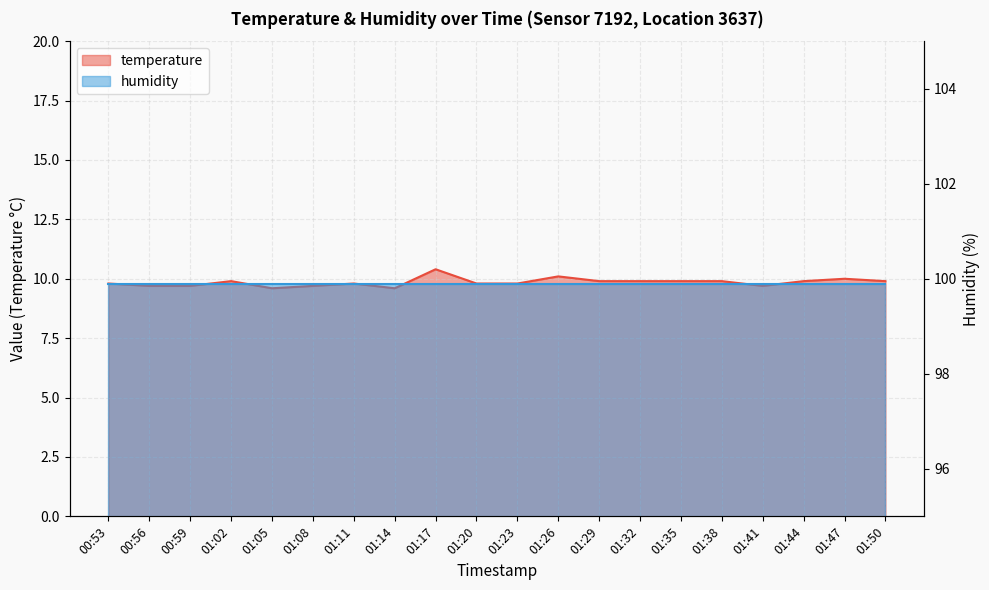

Reading left to right, transcribe all the data shown in this chart.

9.8	9.7	9.7	9.9	9.6	9.7	9.8	9.6	10.4	9.8	9.8	10.1	9.9	9.9	9.9	9.9	9.7	9.9	10.0	9.9